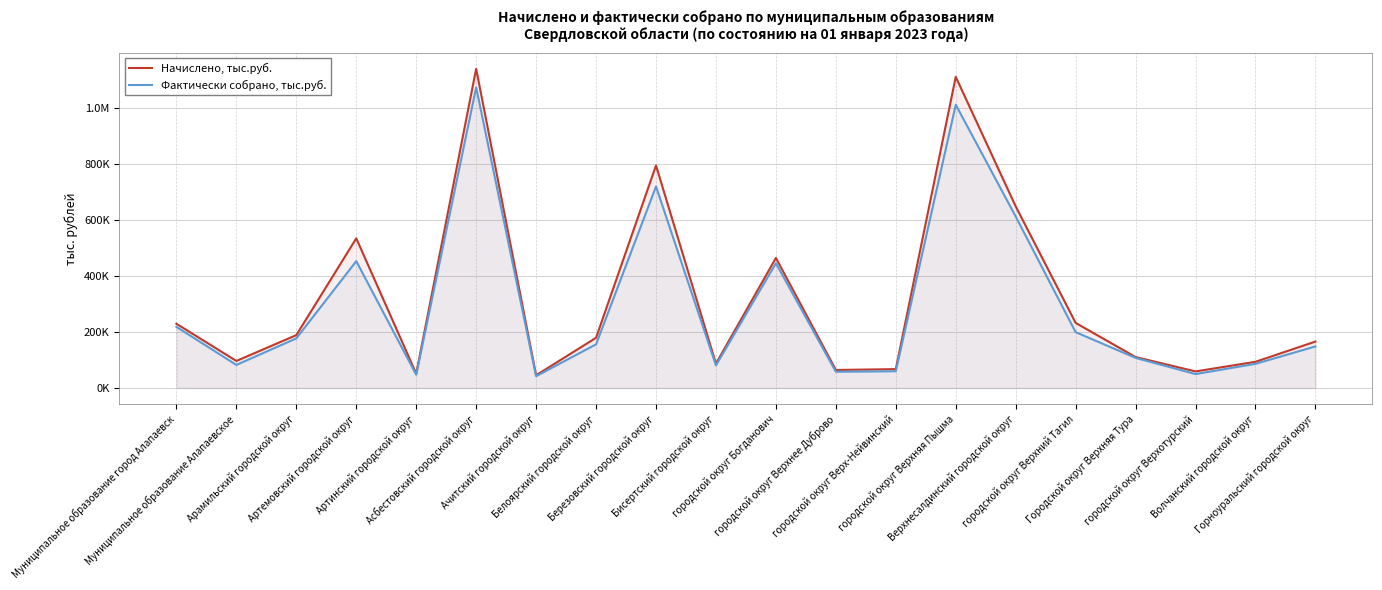

Does the chart have visible grid lines?

Yes